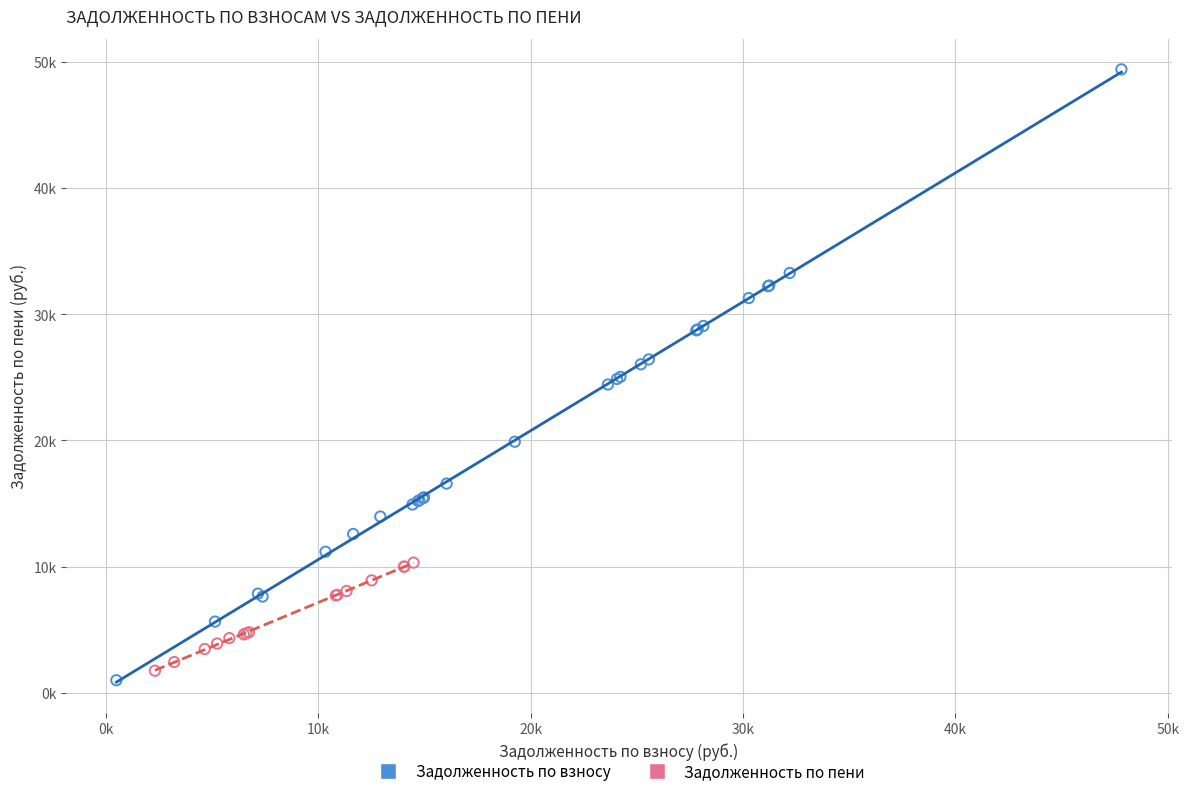

What are all the series names shown in the legend?

Задолженность по взносу, Задолженность по пени